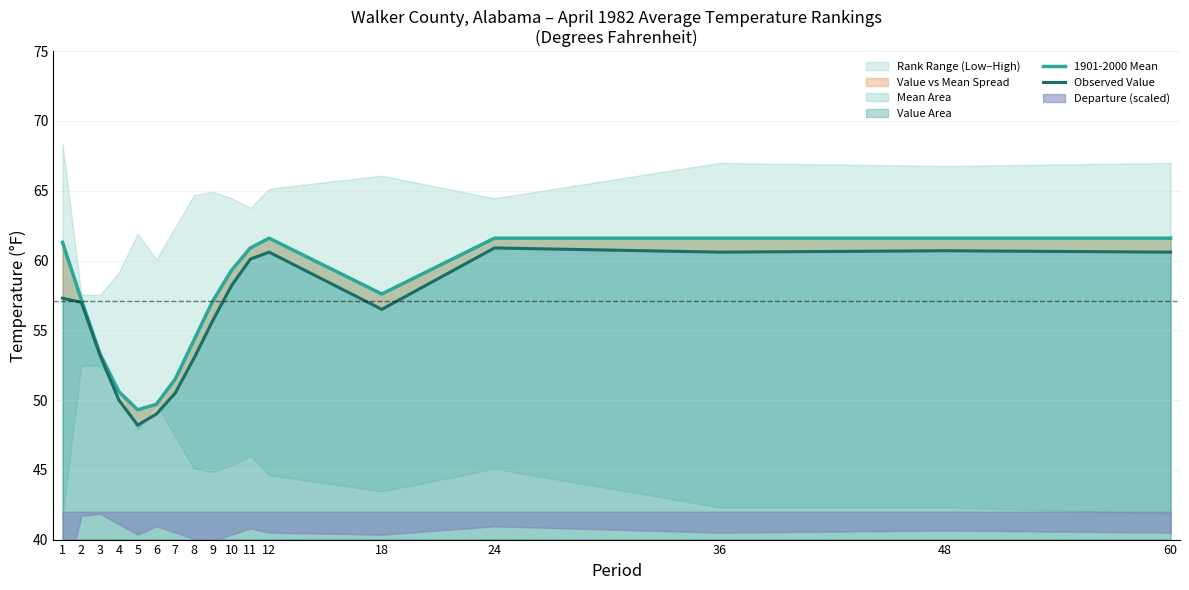

Between 6 and 5, which is larger?

6